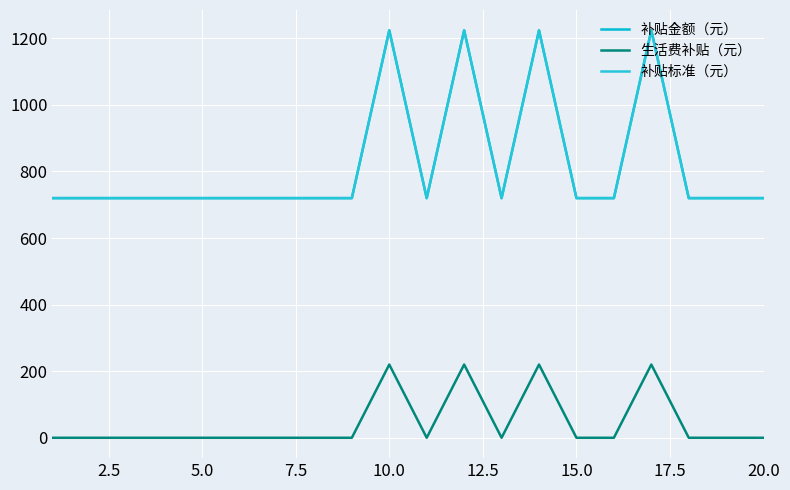

What is the maximum value for 生活费补贴（元）?

220